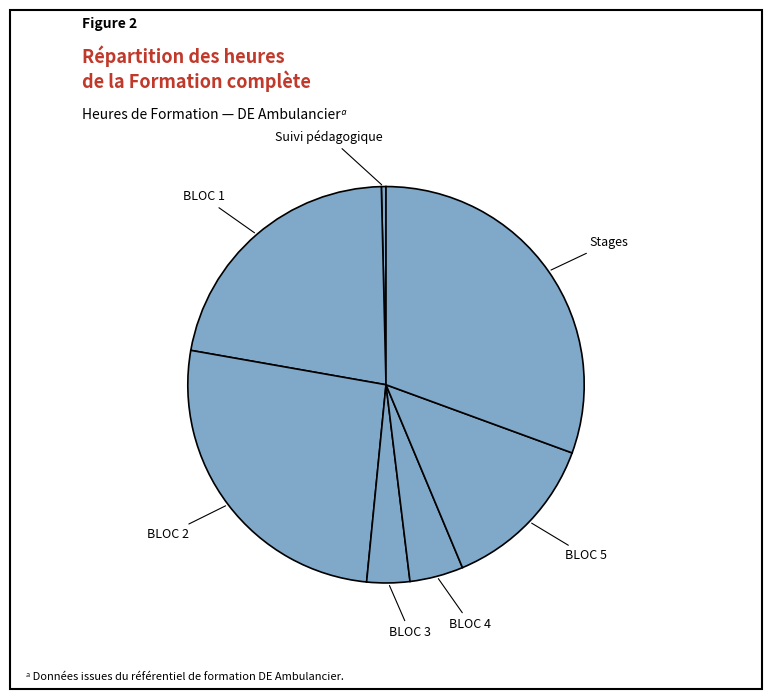

Is it true that BLOC 2 is 26% of the pie?

True